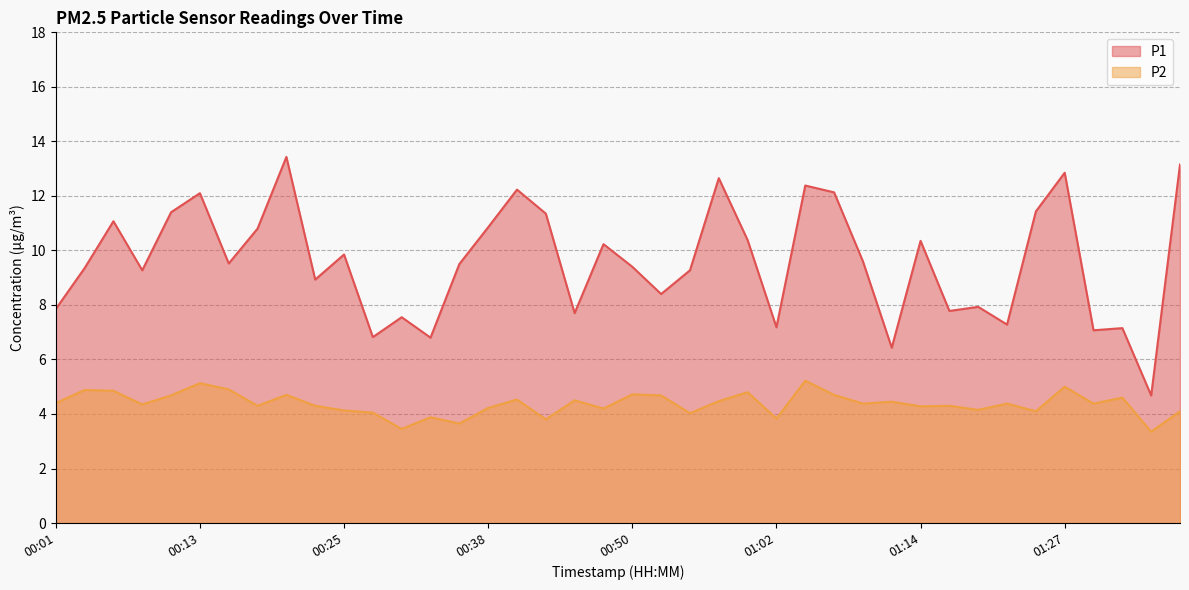

Is it true that P1 equals 9.3 at 00:08?

True